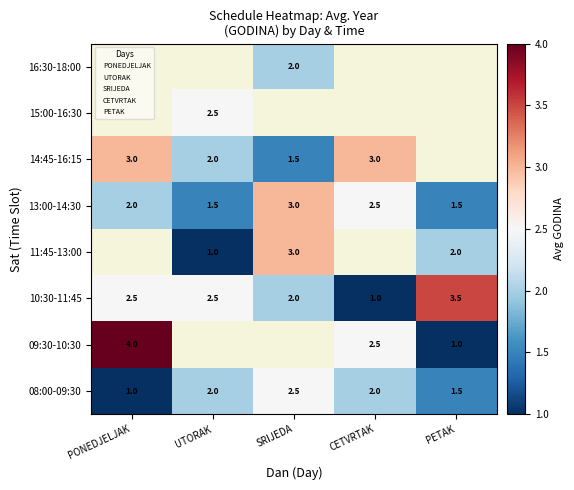

The value of 08:00-09:30 at PONEDJELJAK is 1.0. True or false?

True